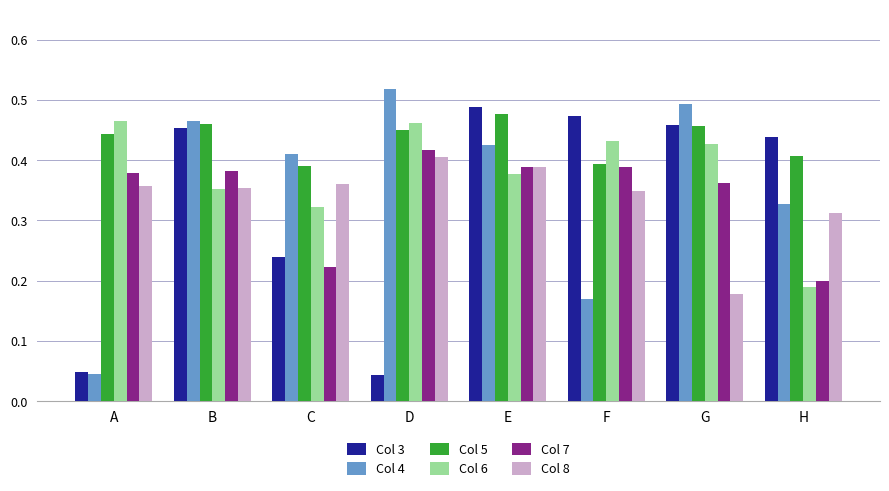

Is the value of Col 7 at D greater than the value of Col 5 at A?

No